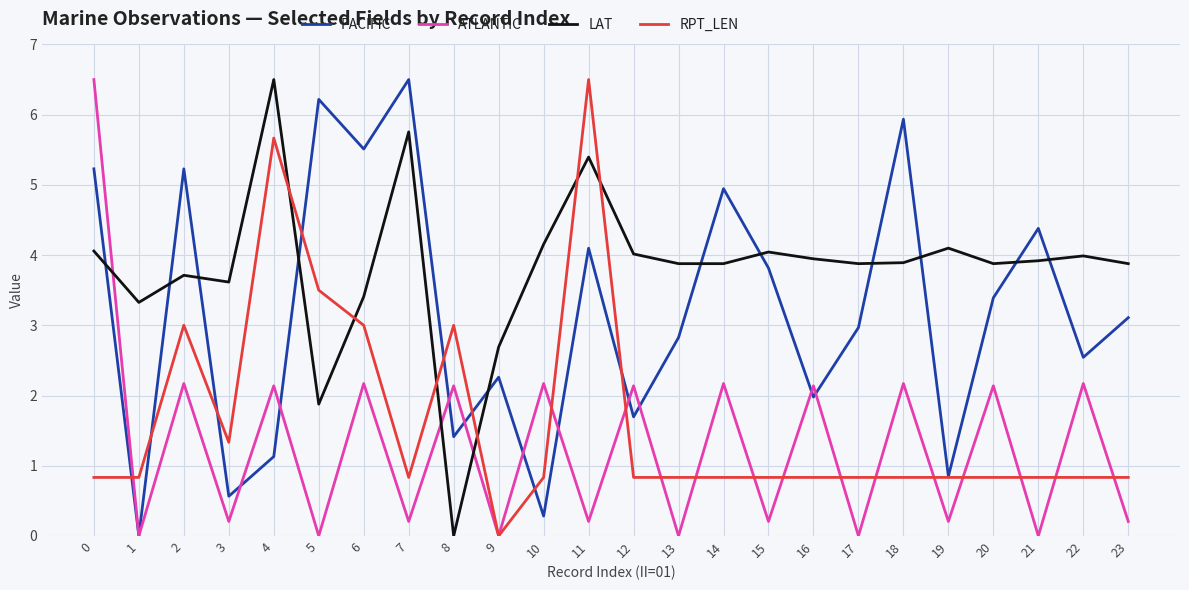

How many interior local peaks does the LAT series have?

7